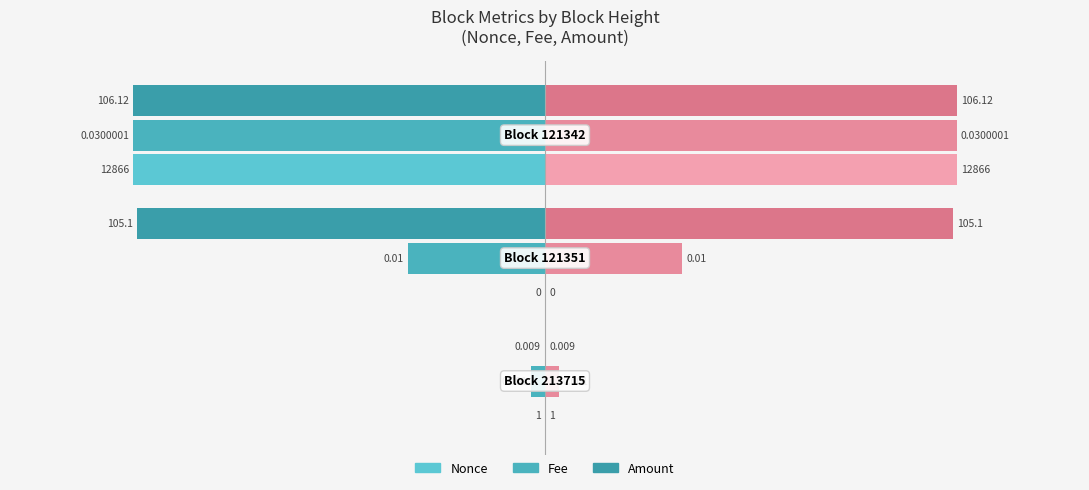

Reading left to right, transcribe all the data shown in this chart.

Nonce (left): −150=-0.0	−100=0.0	−50=-100.0
Nonce (right): −150=0.0	−100=0.0	−50=100.0
Fee (left): −150=-3.3	−100=-33.3	−50=-100.0
Fee (right): −150=3.3	−100=33.3	−50=100.0
Amount (left): −150=-0.0	−100=-99.0	−50=-100.0
Amount (right): −150=0.0	−100=99.0	−50=100.0